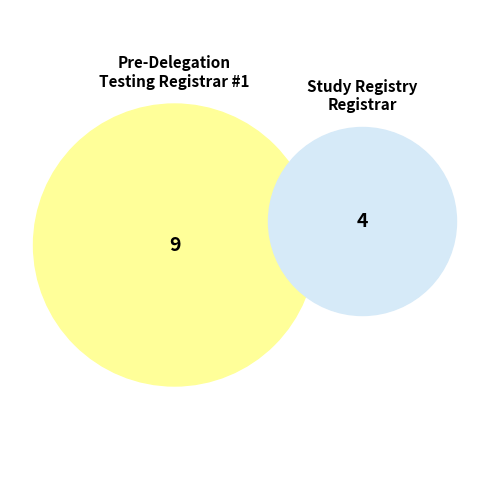

To the nearest percent, what percentage of the pie is Pre-Delegation Testing Registrar #1?

69%